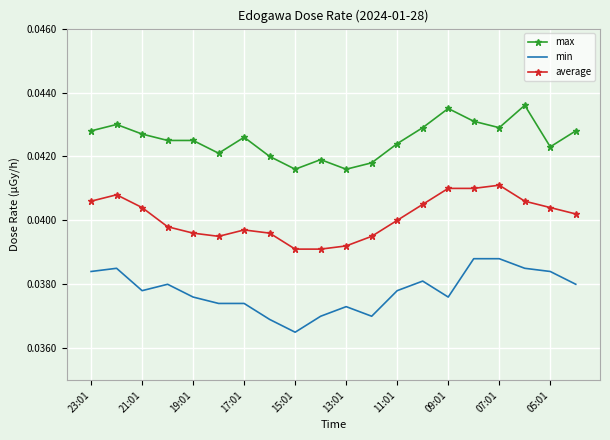

True or false: average and min cross at least once.

False